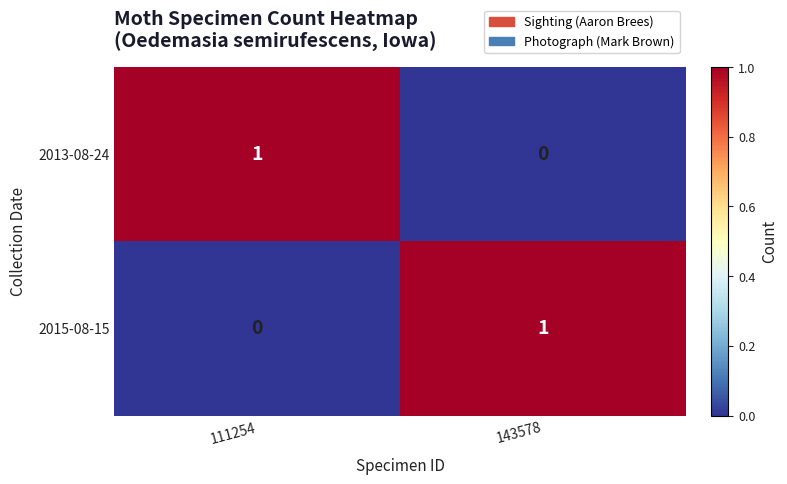

The 2013-08-24 series shows 0 at 143578. True or false?

True